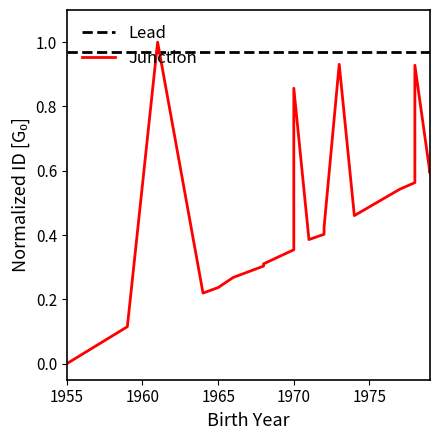

At which label does Lead reach its minimum?

1955